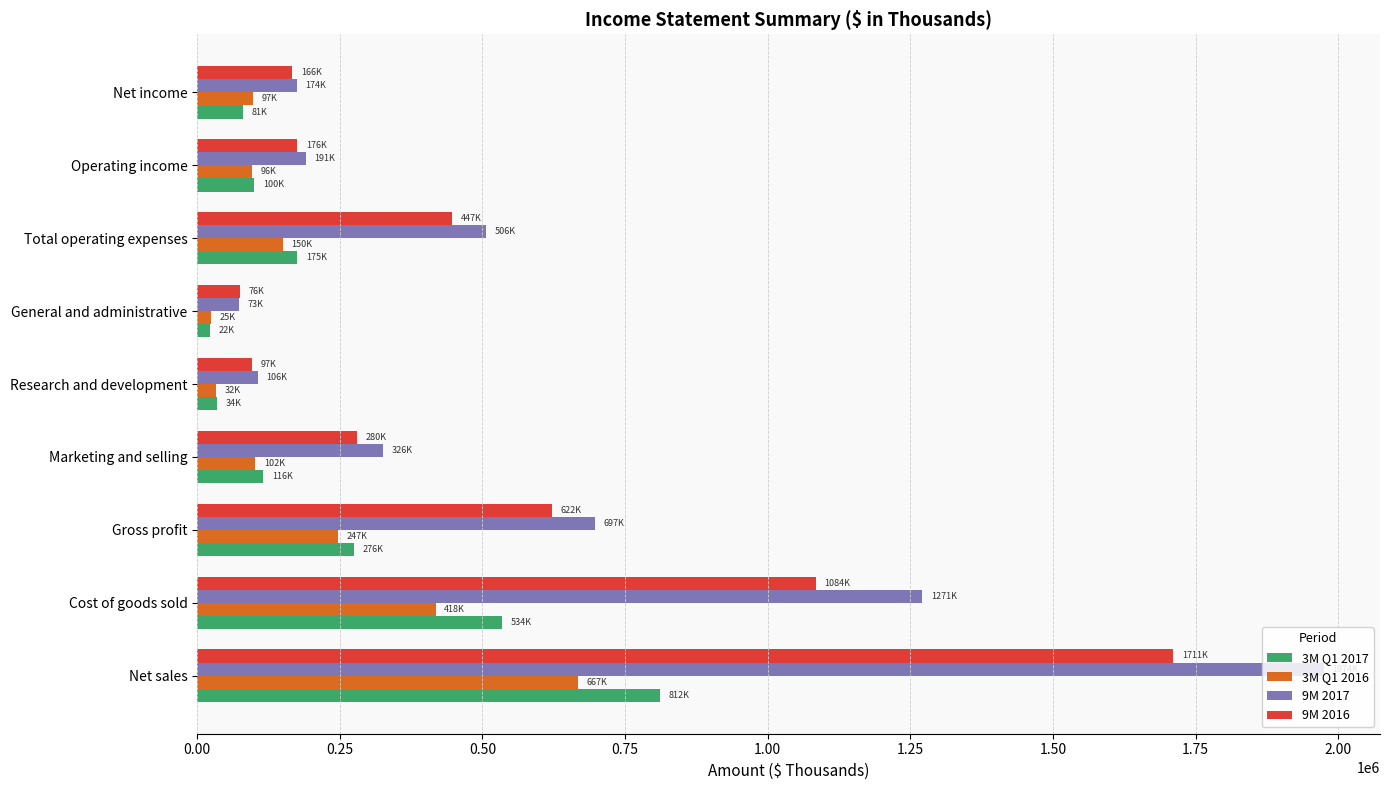

What is the difference between the maximum and minimum values in the 3M Q1 2016 series?

642109